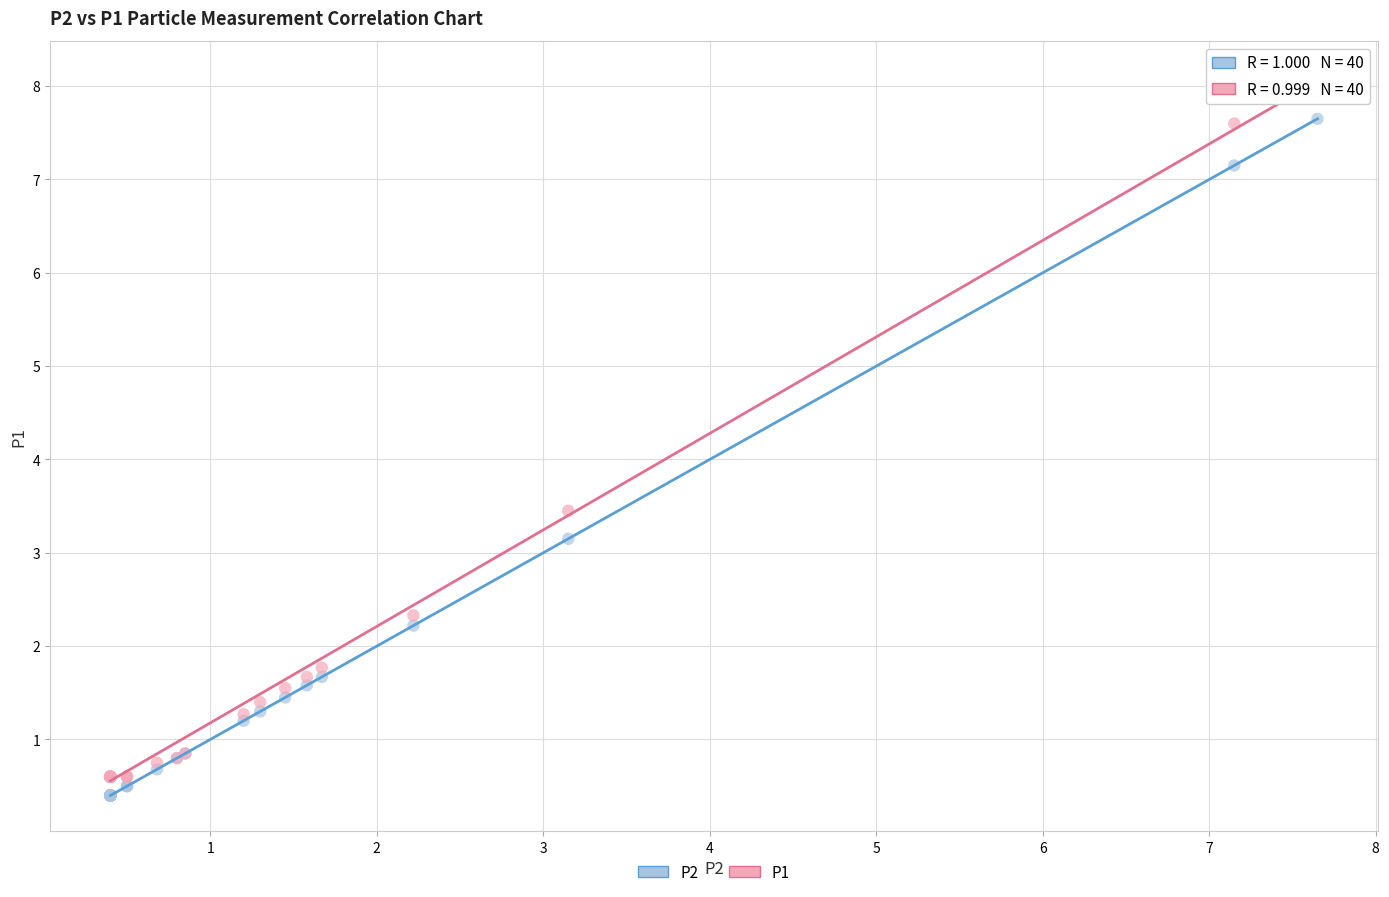

Which series reaches the maximum Y coordinate?

P1